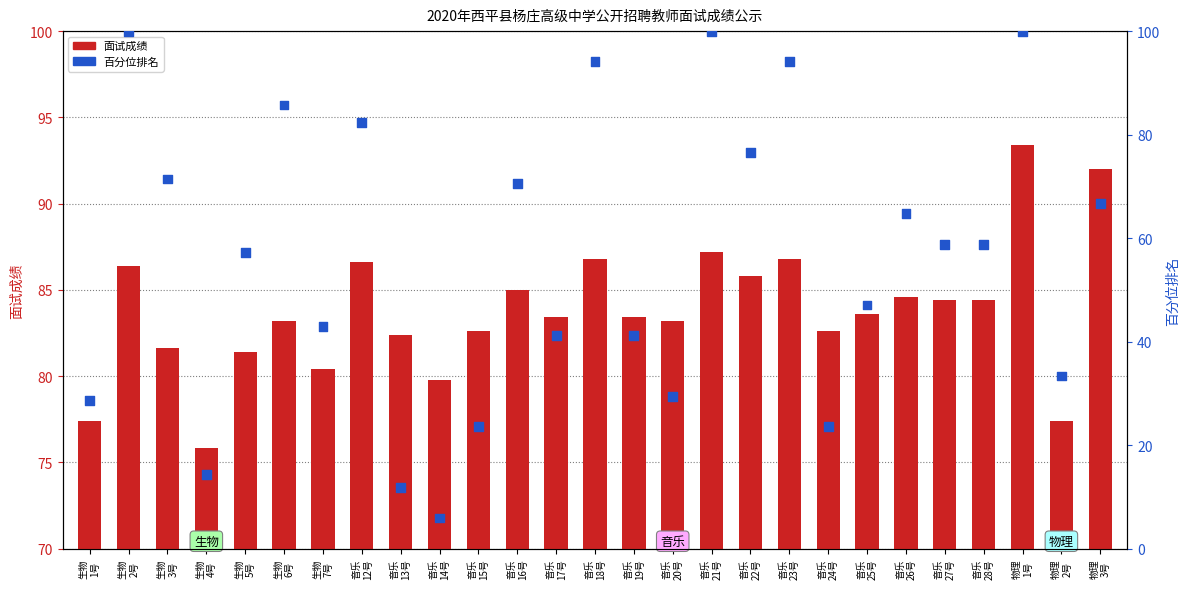

Which series has the largest Y range (max minus min)?

百分位排名